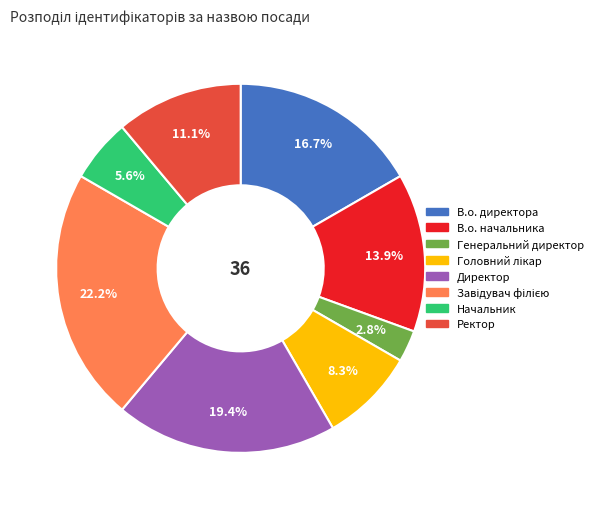

To the nearest percent, what portion does Директор represent?

19%